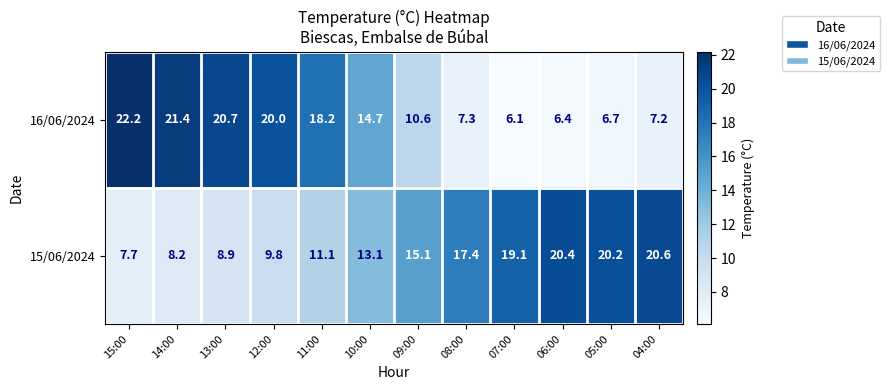

How many series are shown in this chart?

2